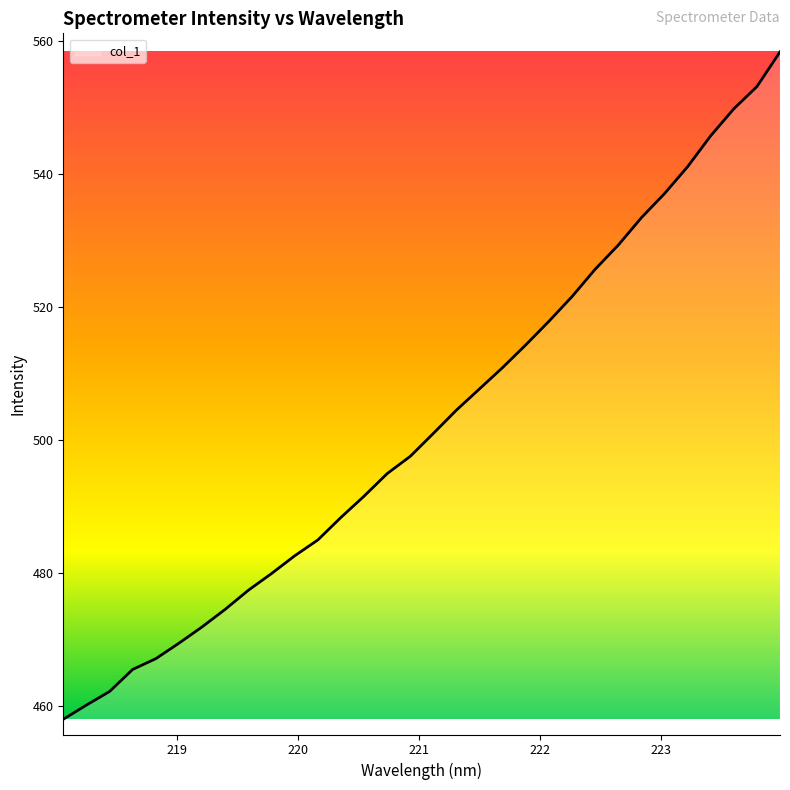

What is the difference between the maximum and minimum values?

100.4